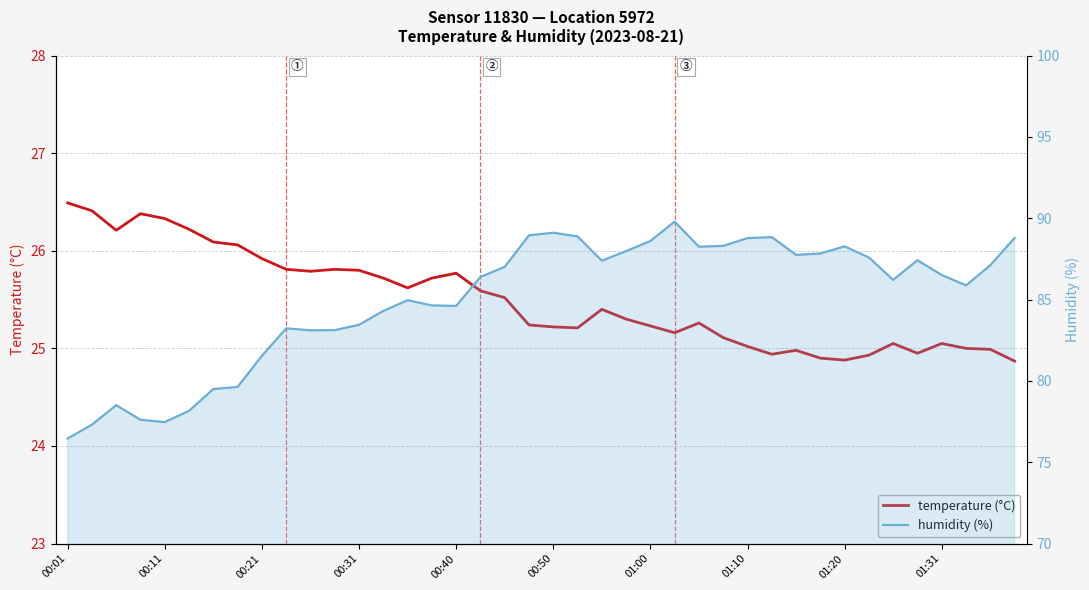

What is the sum of all temperature (°C) values?

1020.0